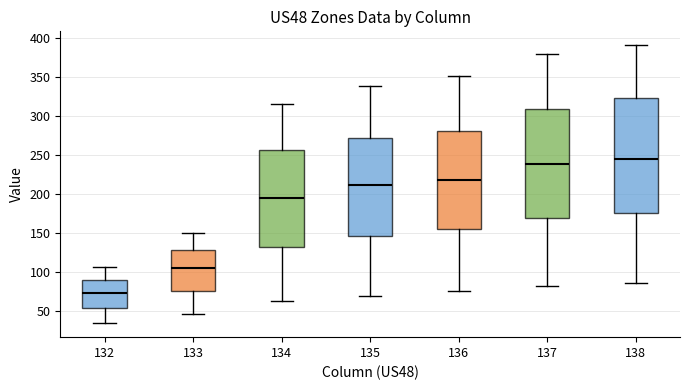

Reading left to right, transcribe this box plot: for each box, give where its median line is, the range the box spans, and where its two whiskers end, as read against the y-axis. The values are not printed on the chart, so give them approximately, as read against the axis.

132: median 70, box 55 to 90, whiskers 35 to 105
133: median 105, box 75 to 130, whiskers 45 to 150
134: median 195, box 130 to 255, whiskers 65 to 315
135: median 210, box 145 to 270, whiskers 70 to 340
136: median 215, box 155 to 280, whiskers 75 to 350
137: median 240, box 170 to 310, whiskers 80 to 380
138: median 245, box 175 to 325, whiskers 85 to 390